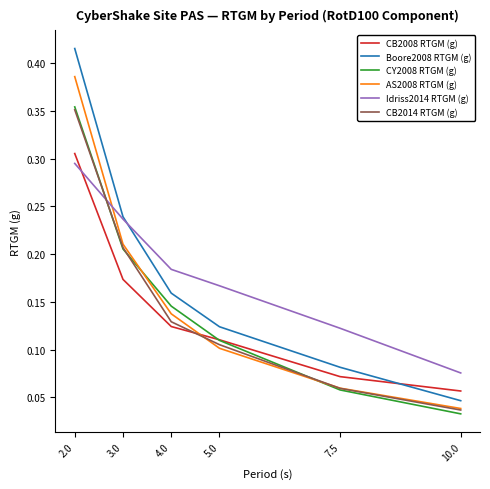

Is the value of Idriss2014 RTGM (g) at 10.0 greater than the value of CB2008 RTGM (g) at 2.0?

No